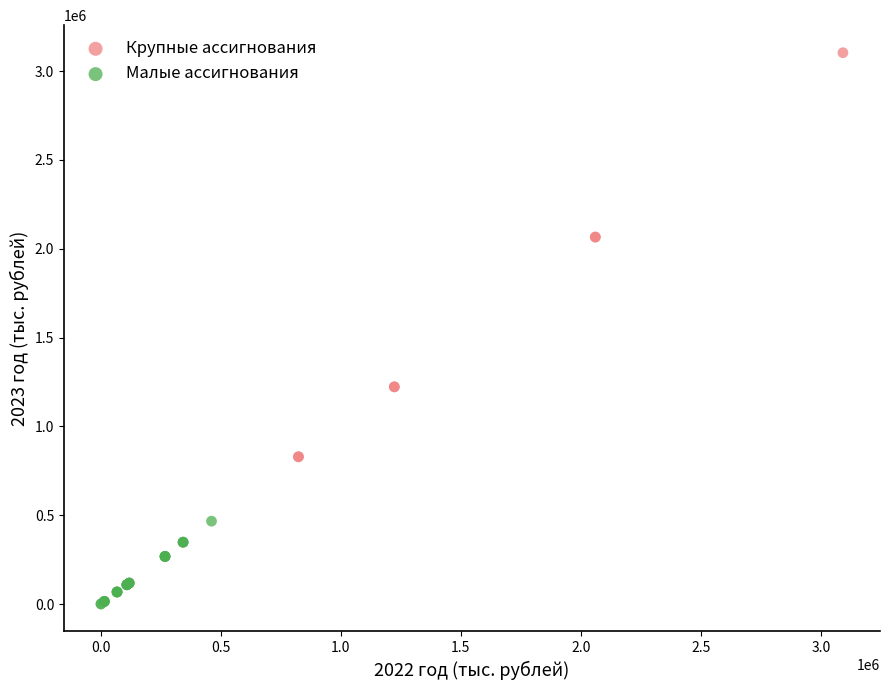

Which series contains the lowest Y value?

Малые ассигнования